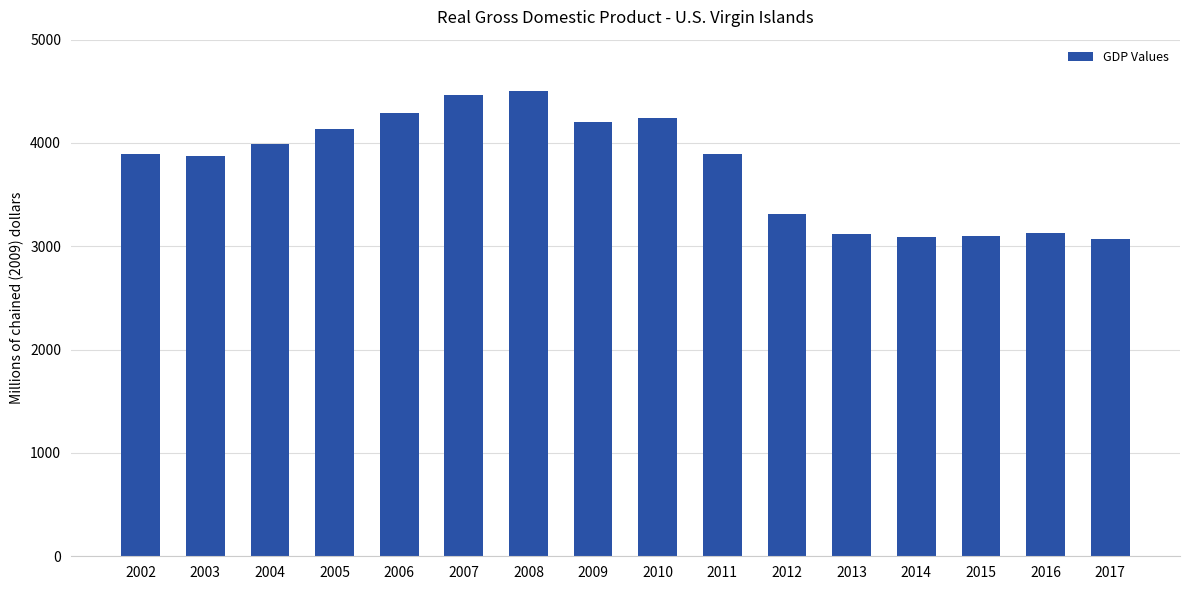

What is the ratio of the value at 2011 to the value at 2010?

0.9